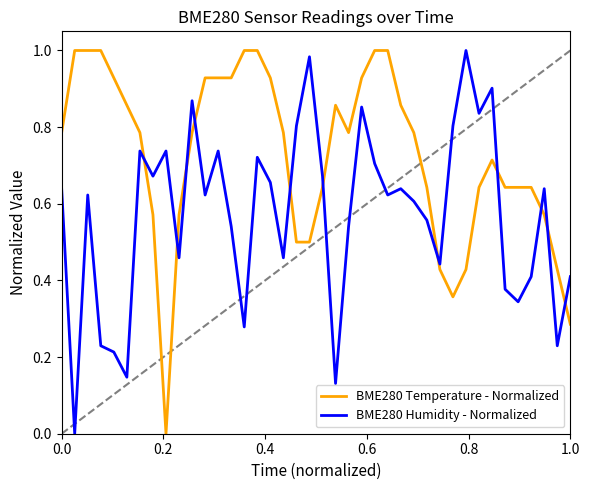

Which series has the largest total across all categories?

BME280 Temperature - Normalized